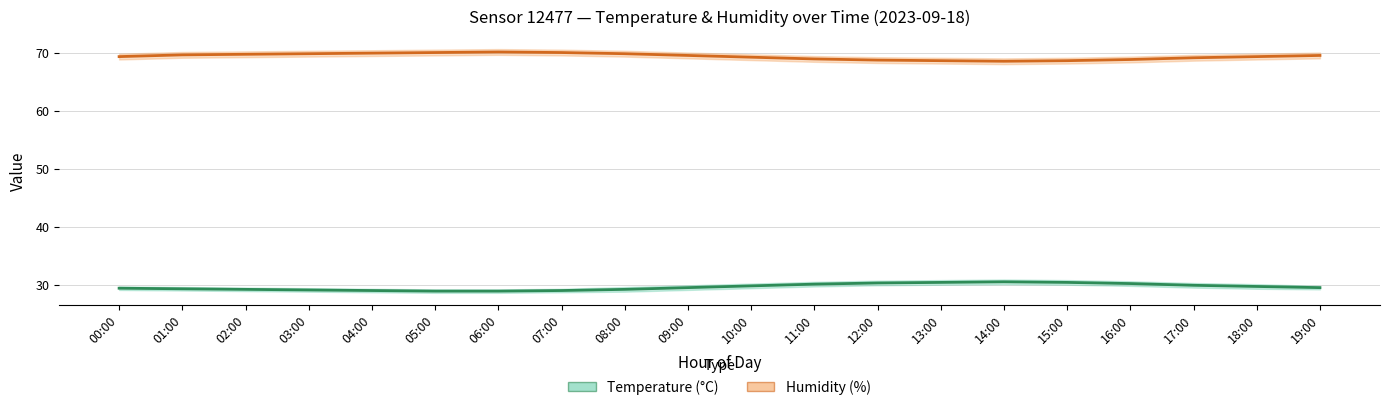

Which series has the widest spread of values?

Temperature (°C)